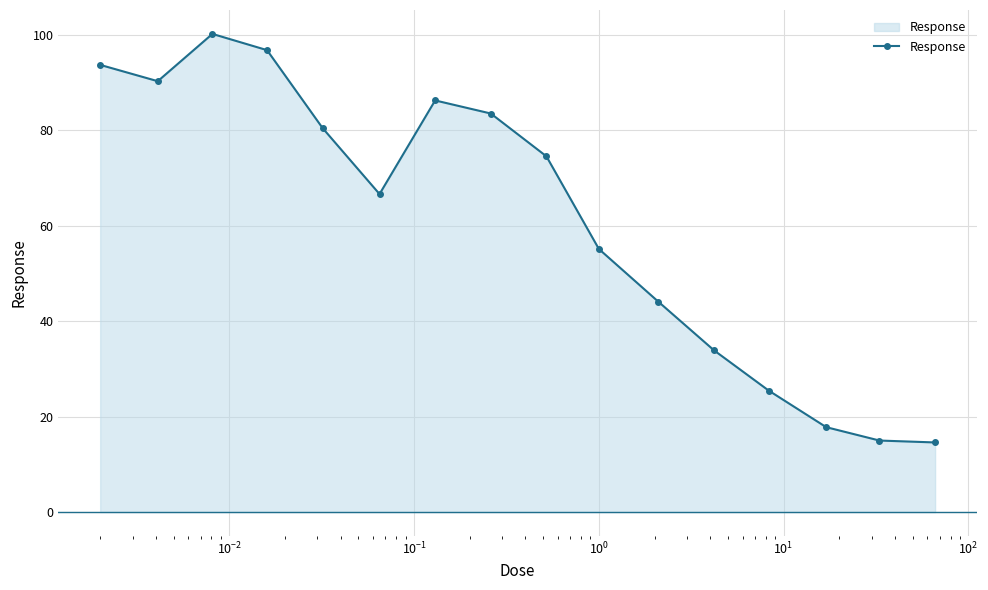

How many points are higher than both their immediate neighbors (excluding endpoints)?

2